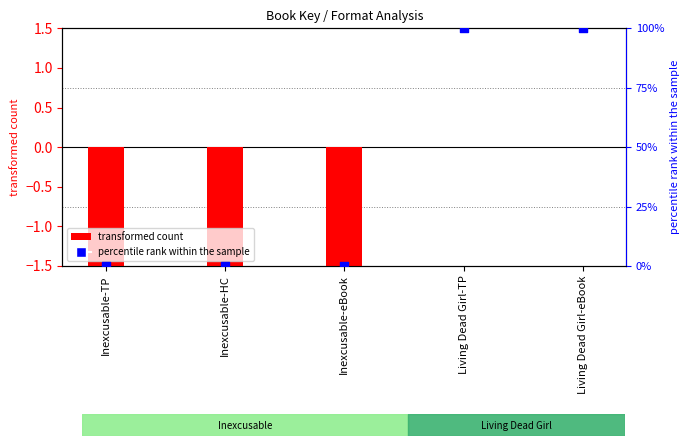

Which series contains the lowest Y value?

transformed count